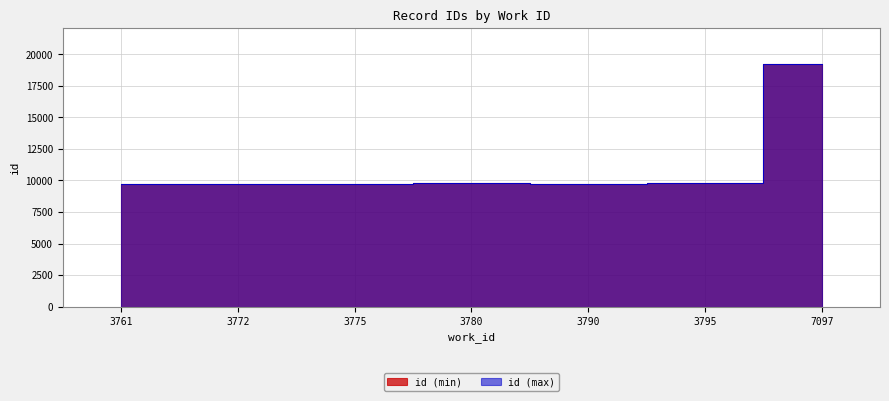

Where is the first local maximum for id (max)?

3780